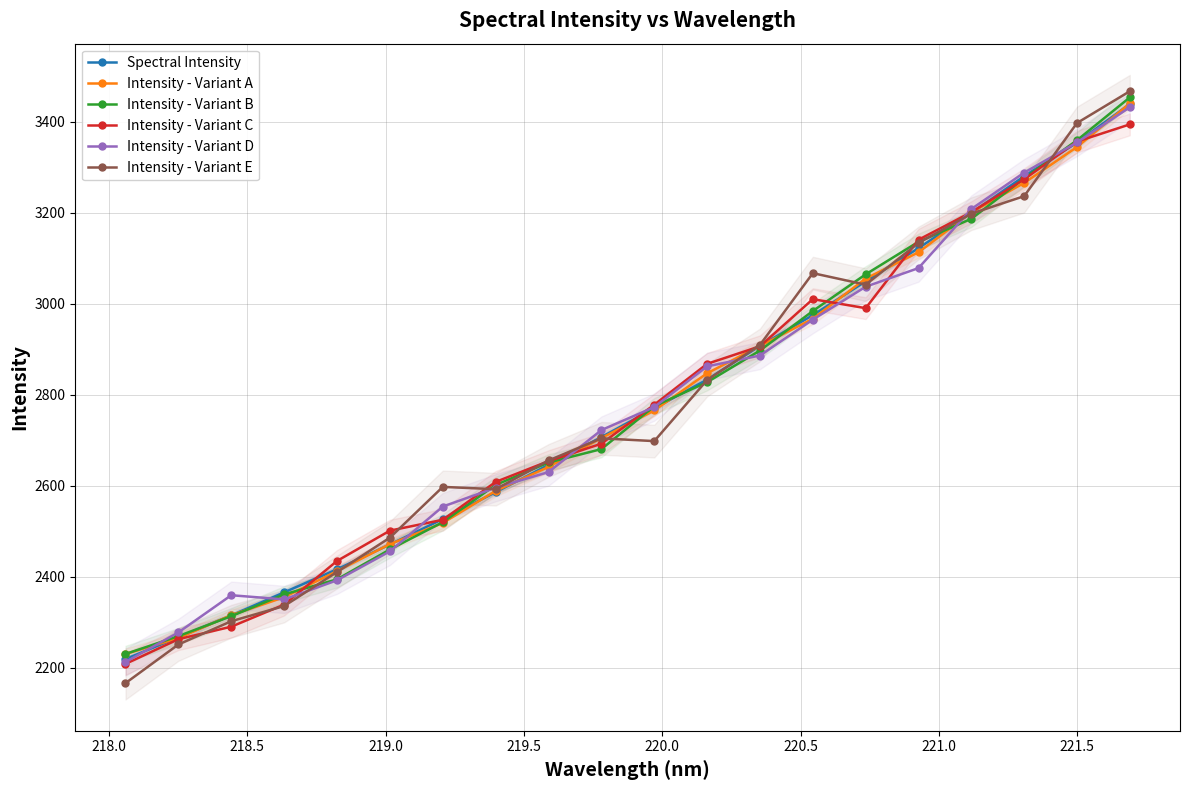

True or false: Intensity - Variant A has more than 0 points higher than both neighbors.

False